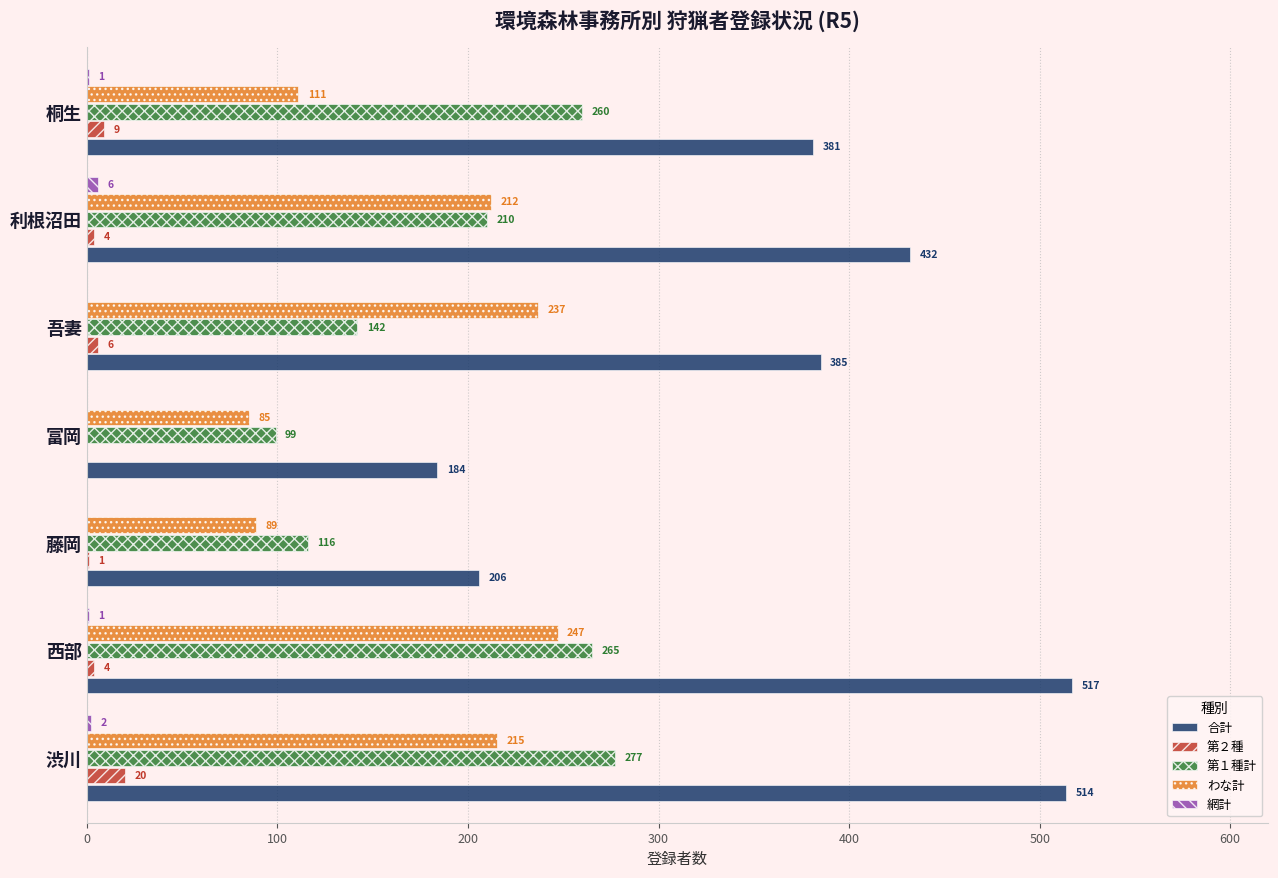

At which label does 第２種 reach its peak?

渋川